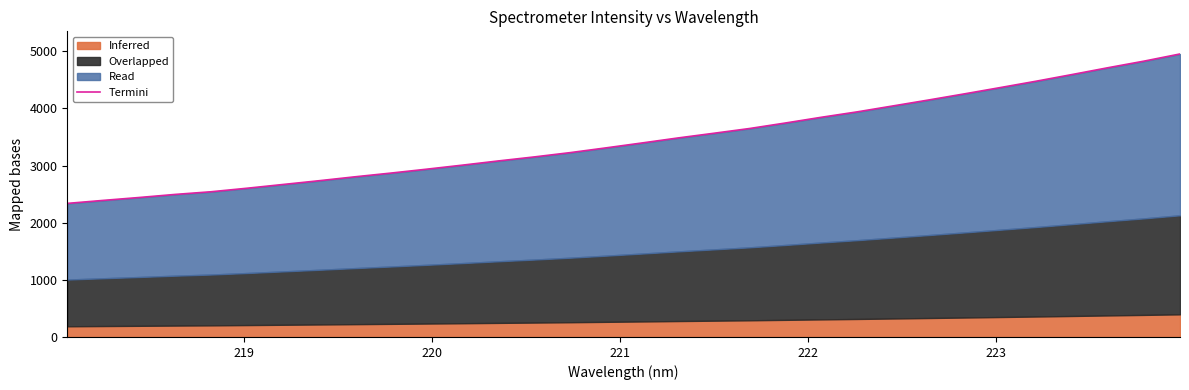

The value at 220 is 1076.7. True or false?

False